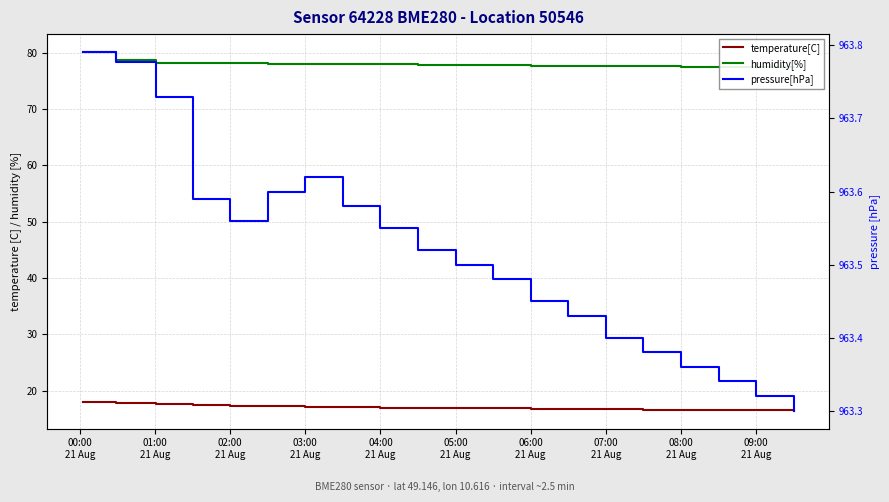

What is the value of the pressure[hPa] point at the 1st from the left?

963.8